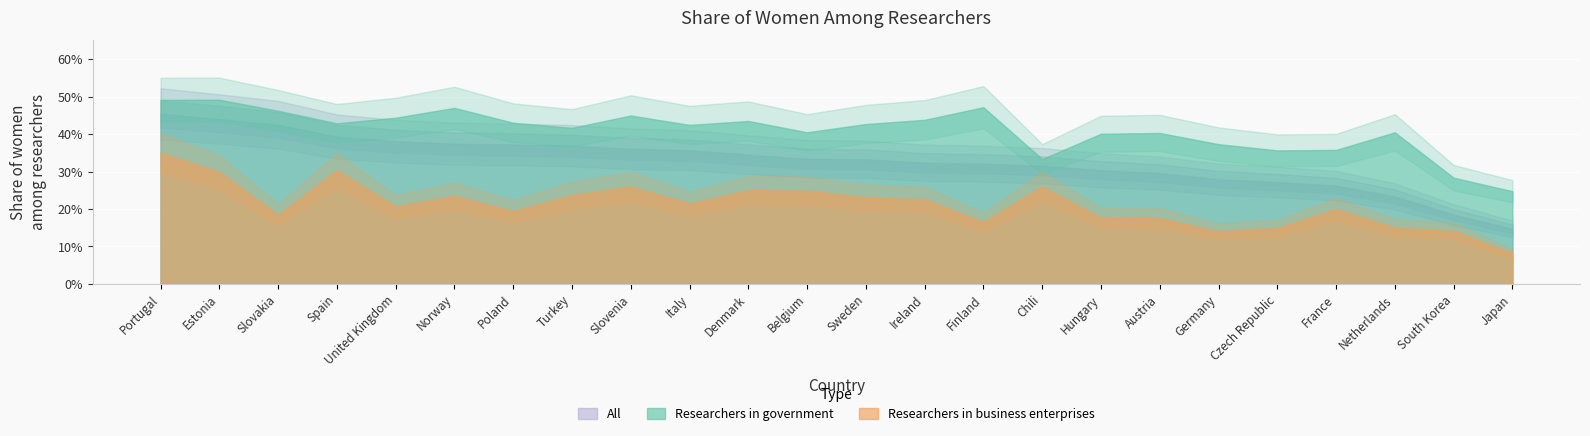

Rank the series by their average value, from highest to lowest.

Researchers in government, All, Researchers in business enterprises